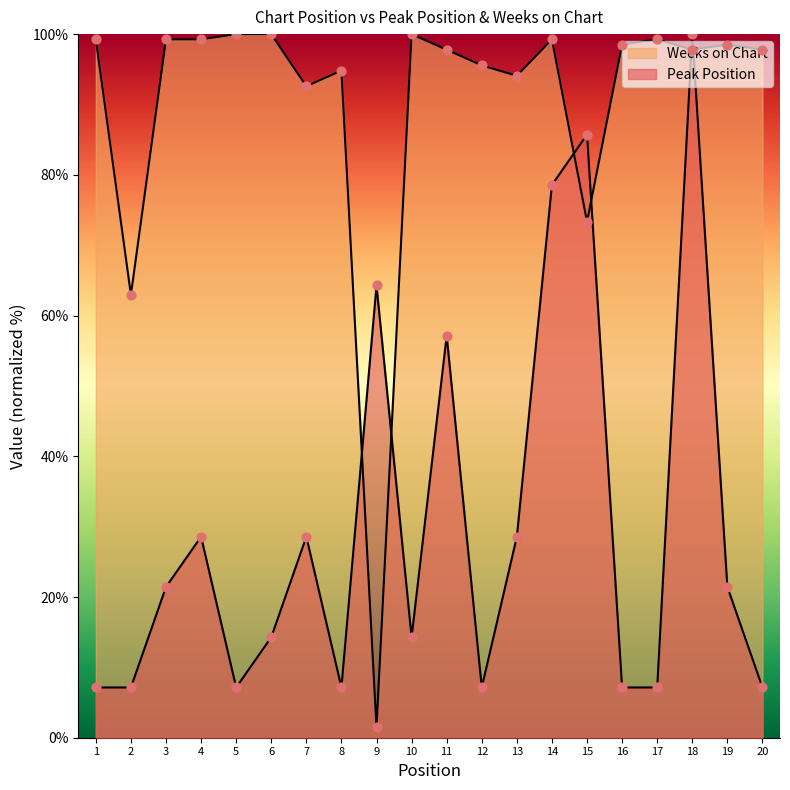

Is the value of Peak Position at 19 greater than the value of Weeks on Chart at 7?

No